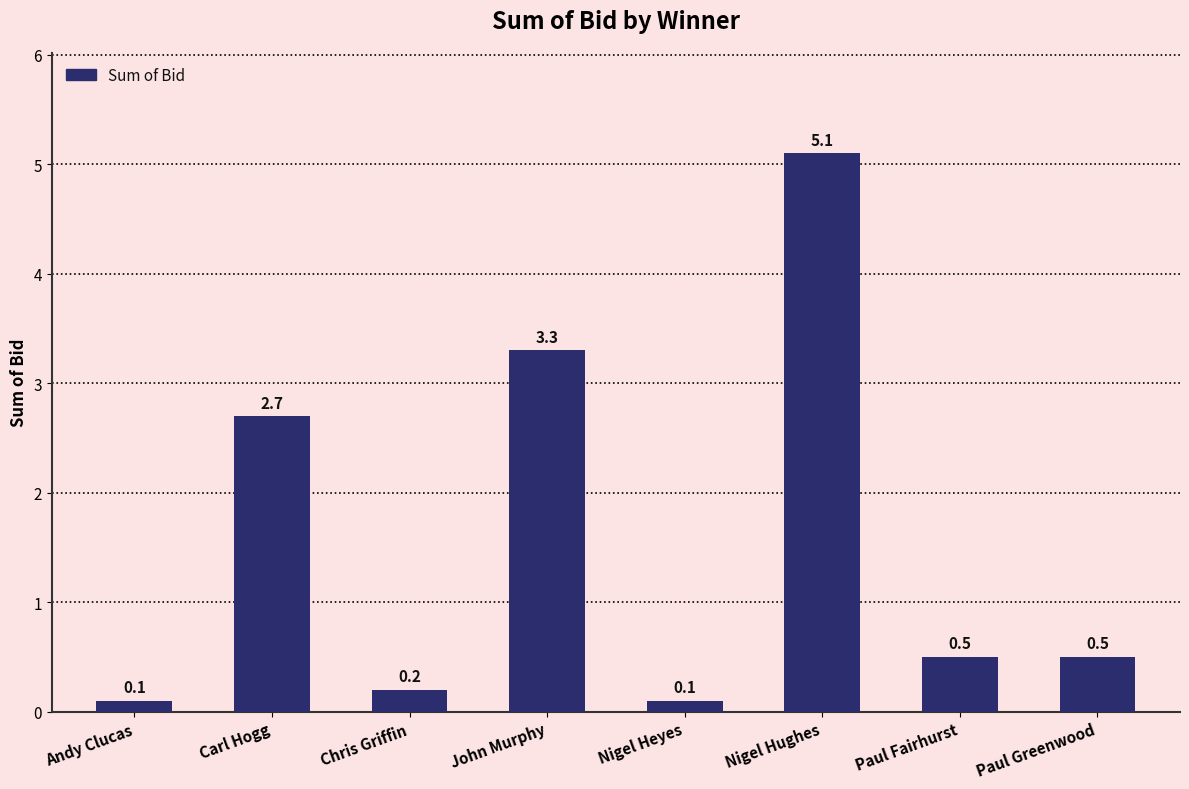

The chart shows a value of 3.3 at John Murphy. True or false?

True